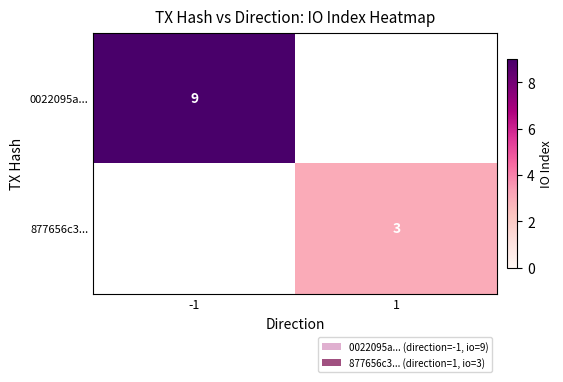

Is it true that 0022095a... equals 6 at -1?

False